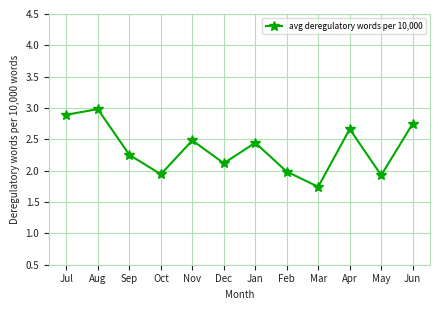

Which has a higher value, Jun or Jul?

Jul